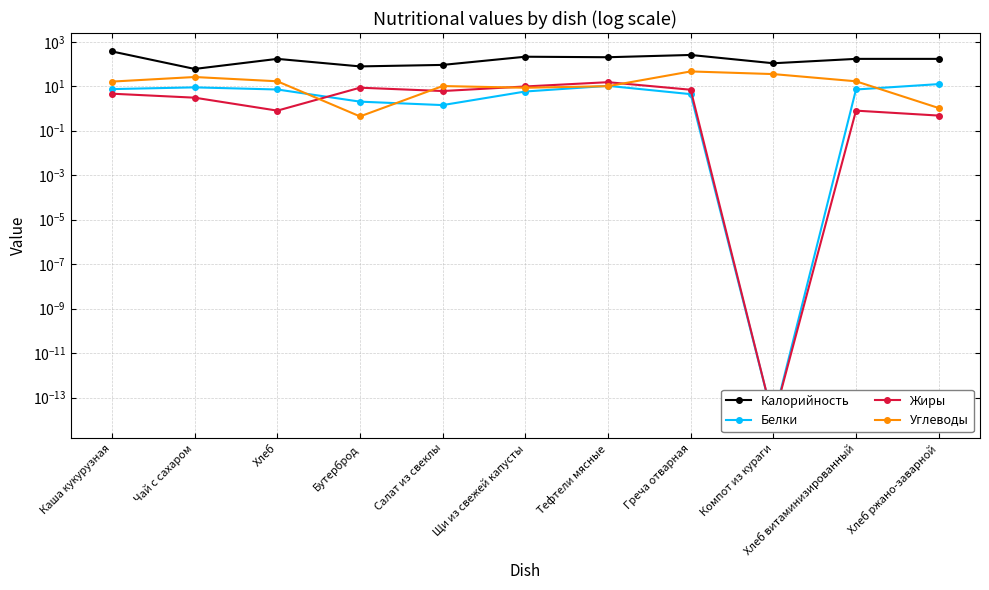

How many values in the Калорийность series are below 170?

4